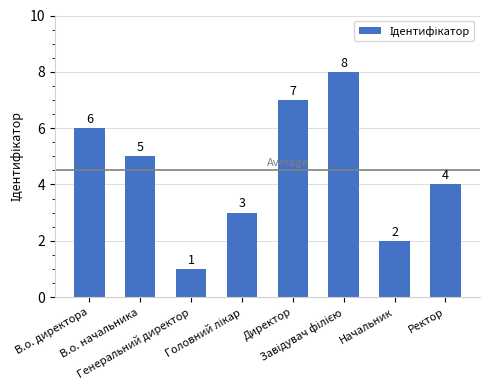

Where is the data nearest to the value 4?

Ректор